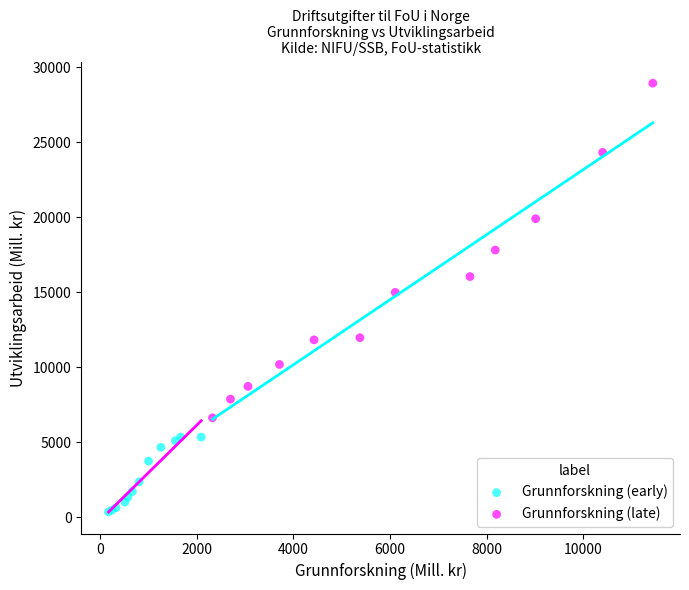

Which series contains the highest Y value?

Grunnforskning (late)